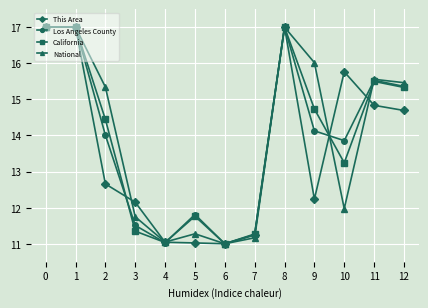

Is this an area chart (filled region under the line)?

No